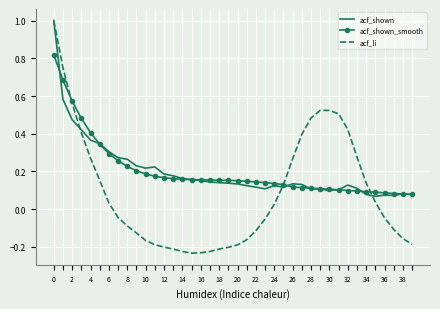

What is the greatest value displayed?

1.0